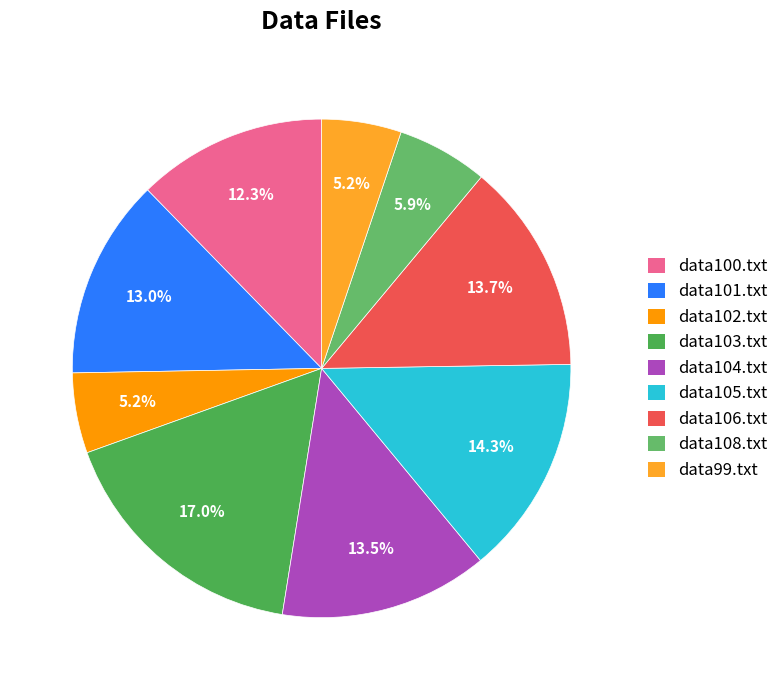

To the nearest percent, what percentage of the pie is data105.txt?

14%